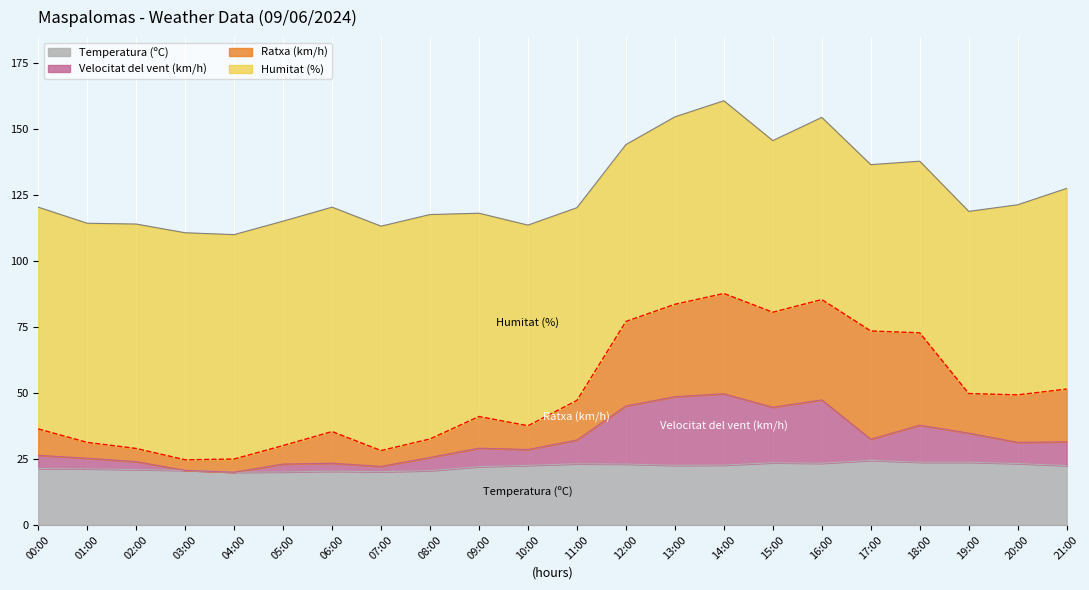

How many data points in Temperatura (ºC) are less than 22?

9